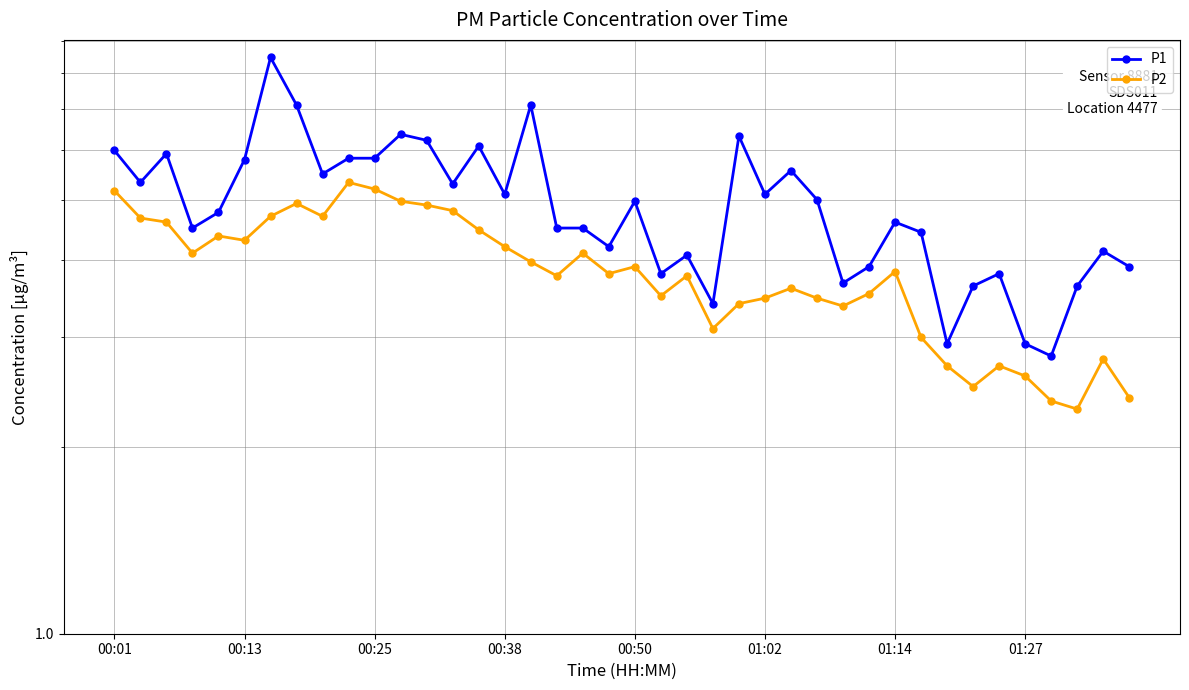

Which series has the widest spread of values?

P1